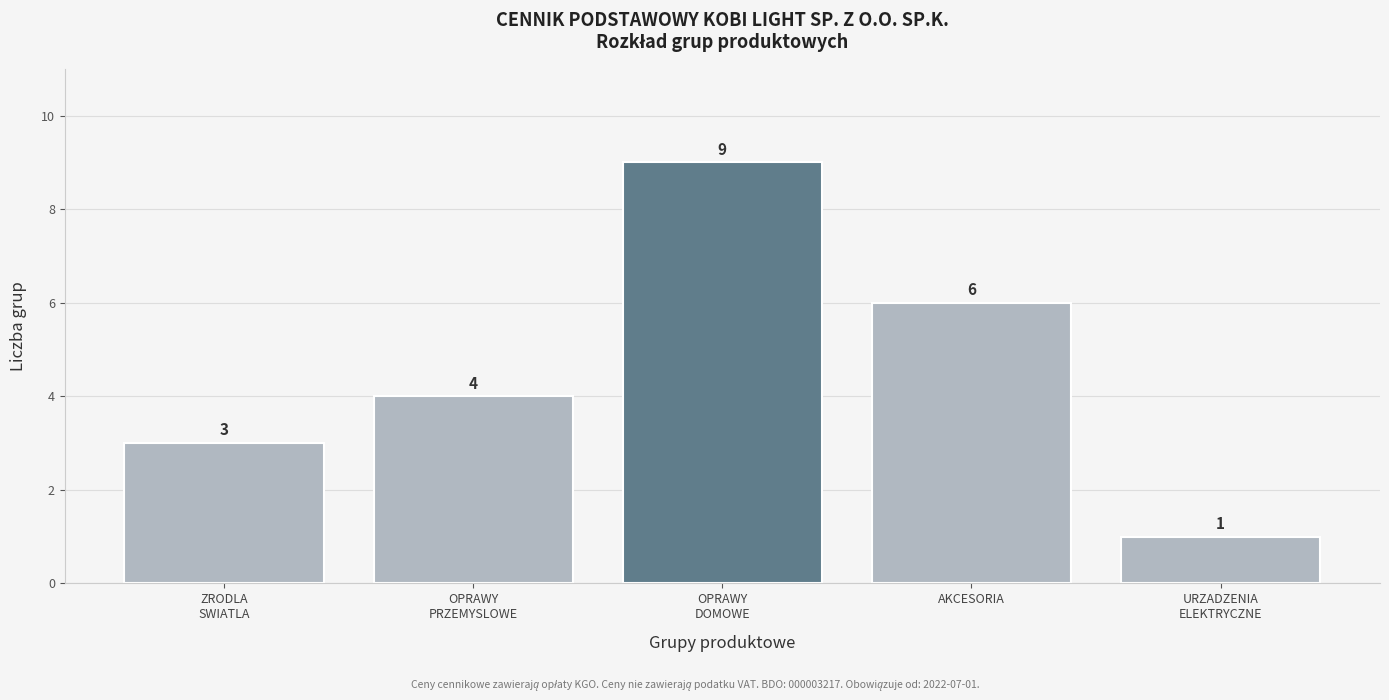

Reading left to right, extract all data points from this chart.

3	4	9	6	1